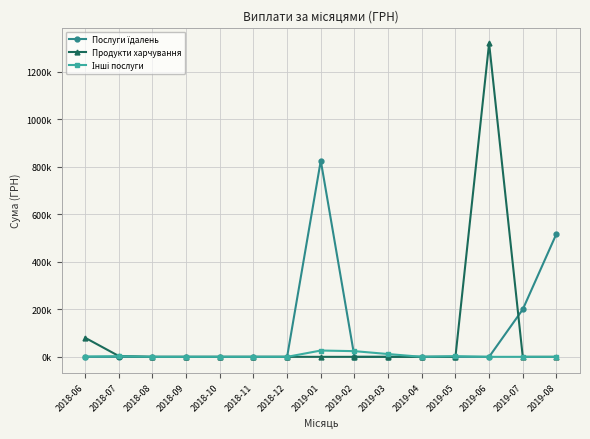

How many intersections are there between Продукти харчування and Послуги їдалень?

1